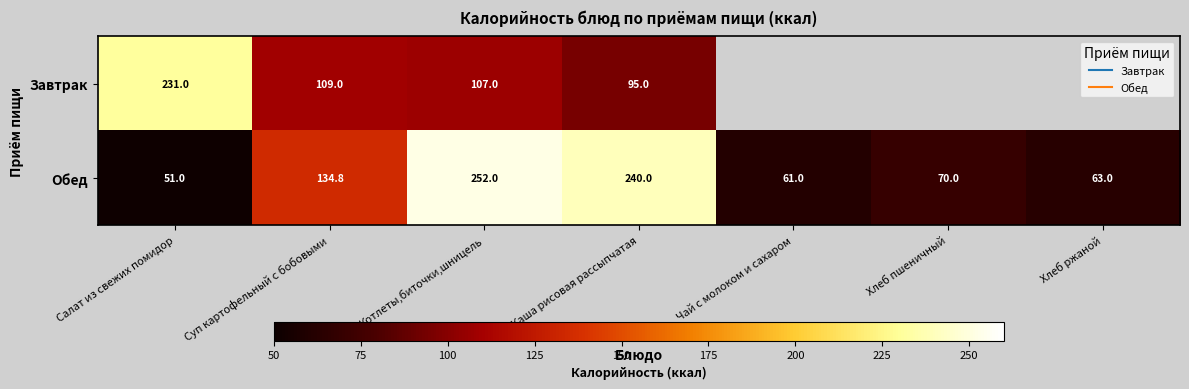

At which label does Обед first exceed 70?

Суп картофельный с бобовыми